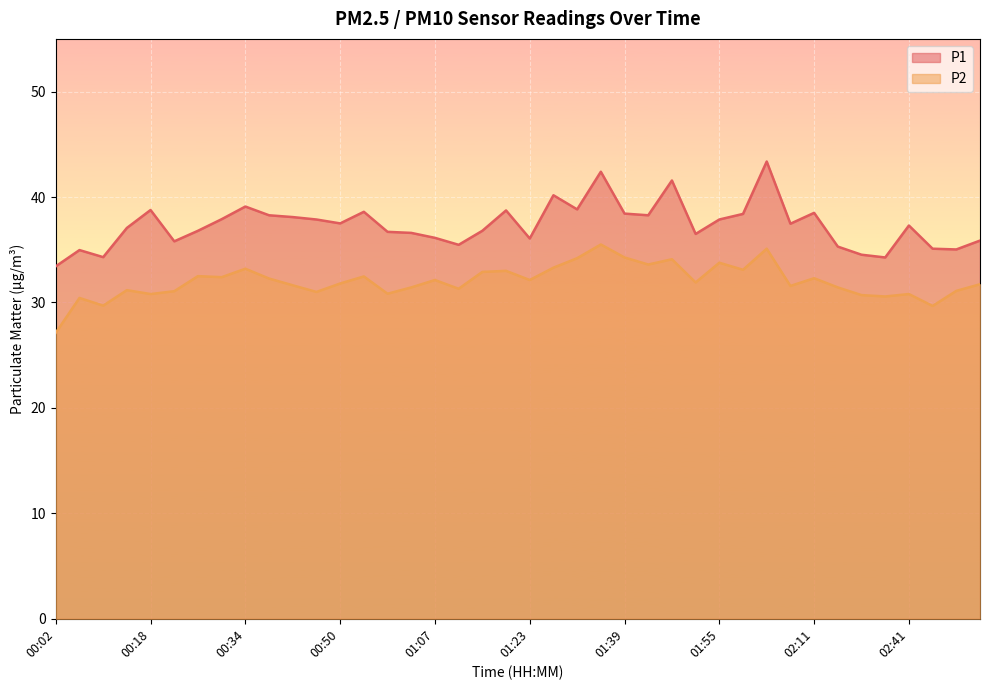

List the labels in order of P1 value, smallest first.

00:02, 02:37, 00:10, 02:33, 00:06, 02:49, 02:45, 02:20, 01:11, 00:22, 02:53, 01:23, 01:07, 01:51, 01:02, 00:58, 00:26, 01:15, 00:14, 02:41, 02:07, 00:50, 00:46, 01:55, 00:30, 00:42, 00:38, 01:43, 01:59, 01:39, 02:11, 00:54, 01:19, 00:18, 01:31, 00:34, 01:27, 01:47, 01:35, 02:03